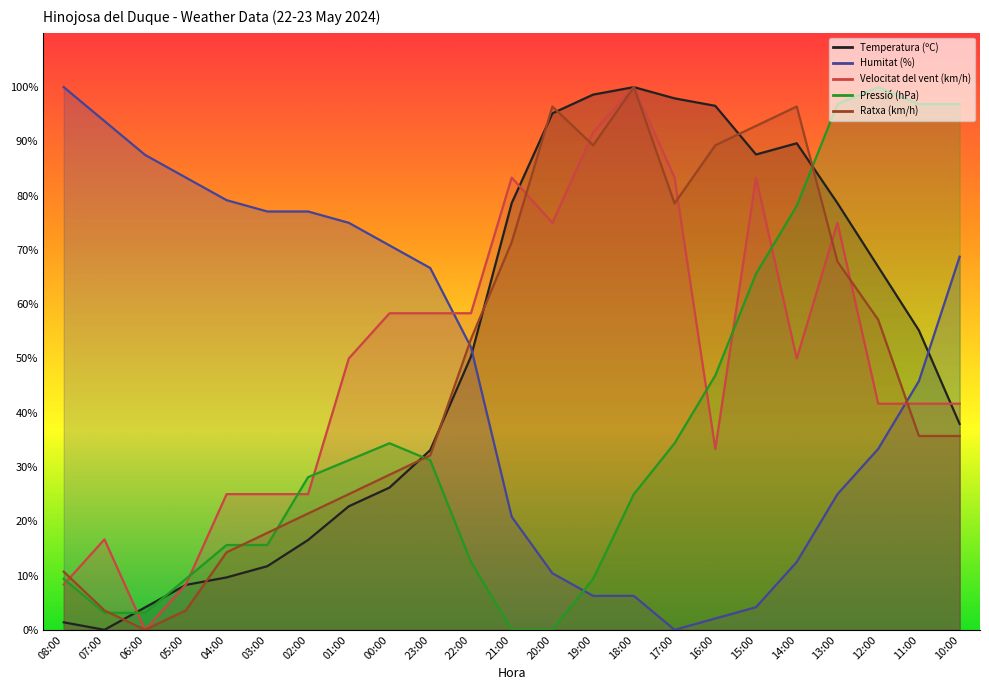

Reading right to left, extract all data points from this chart.

Temperatura (ºC): 10:00=37.9	11:00=55.2	12:00=66.9	13:00=78.6	14:00=89.7	15:00=87.6	16:00=96.6	17:00=97.9	18:00=100.0	19:00=98.6	20:00=95.2	21:00=78.6	22:00=50.3	23:00=33.1	00:00=26.2	01:00=22.8	02:00=16.6	03:00=11.7	04:00=9.7	05:00=8.3	06:00=4.1	07:00=0.0	08:00=1.4
Humitat (%): 10:00=68.8	11:00=45.8	12:00=33.3	13:00=25.0	14:00=12.5	15:00=4.2	16:00=2.1	17:00=0.0	18:00=6.2	19:00=6.2	20:00=10.4	21:00=20.8	22:00=52.1	23:00=66.7	00:00=70.8	01:00=75.0	02:00=77.1	03:00=77.1	04:00=79.2	05:00=83.3	06:00=87.5	07:00=93.8	08:00=100.0
Velocitat del vent (km/h): 10:00=41.7	11:00=41.7	12:00=41.7	13:00=75.0	14:00=50.0	15:00=83.3	16:00=33.3	17:00=83.3	18:00=100.0	19:00=91.7	20:00=75.0	21:00=83.3	22:00=58.3	23:00=58.3	00:00=58.3	01:00=50.0	02:00=25.0	03:00=25.0	04:00=25.0	05:00=8.3	06:00=0.0	07:00=16.7	08:00=8.3
Pressió (hPa): 10:00=96.9	11:00=96.9	12:00=100.0	13:00=96.9	14:00=78.1	15:00=65.6	16:00=46.9	17:00=34.4	18:00=25.0	19:00=9.4	20:00=0.0	21:00=0.0	22:00=12.5	23:00=31.2	00:00=34.4	01:00=31.2	02:00=28.1	03:00=15.6	04:00=15.6	05:00=9.4	06:00=3.1	07:00=3.1	08:00=9.4
Ratxa (km/h): 10:00=35.7	11:00=35.7	12:00=57.1	13:00=67.9	14:00=96.4	15:00=92.9	16:00=89.3	17:00=78.6	18:00=100.0	19:00=89.3	20:00=96.4	21:00=71.4	22:00=53.6	23:00=32.1	00:00=28.6	01:00=25.0	02:00=21.4	03:00=17.9	04:00=14.3	05:00=3.6	06:00=0.0	07:00=3.6	08:00=10.7